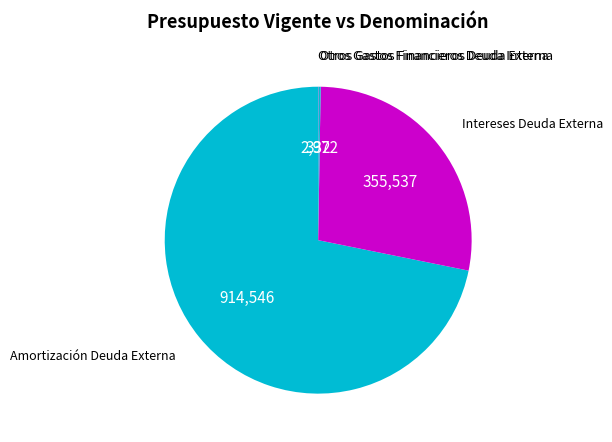

Is there a majority slice in this chart?

Yes